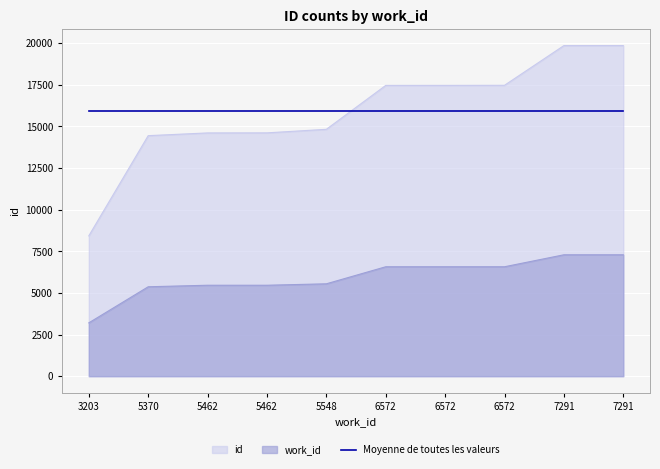

At which label does id reach its minimum?

3203